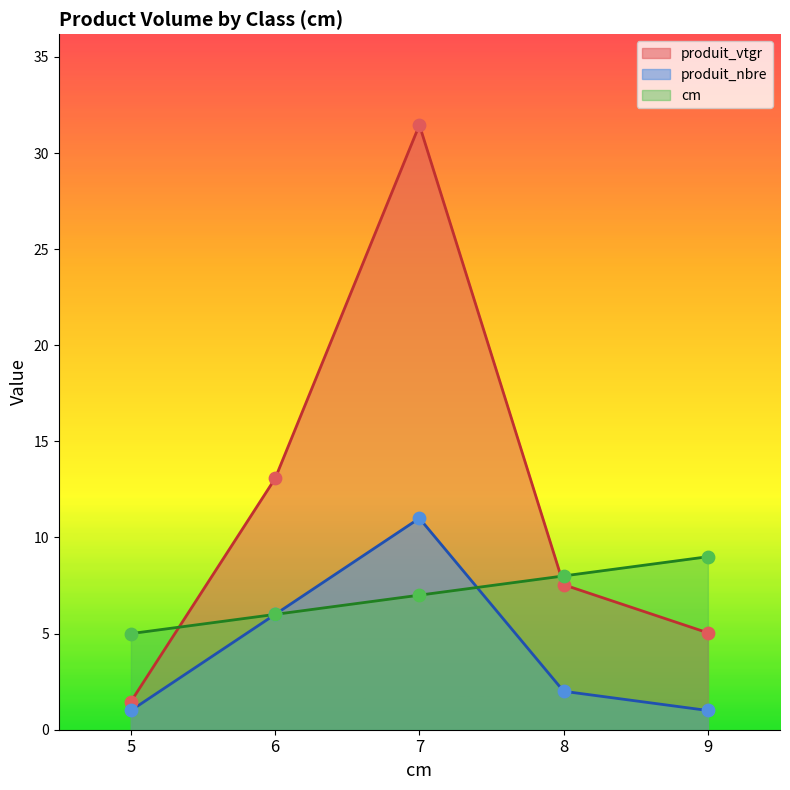

At how many categories does at least one series exceed 27?

1